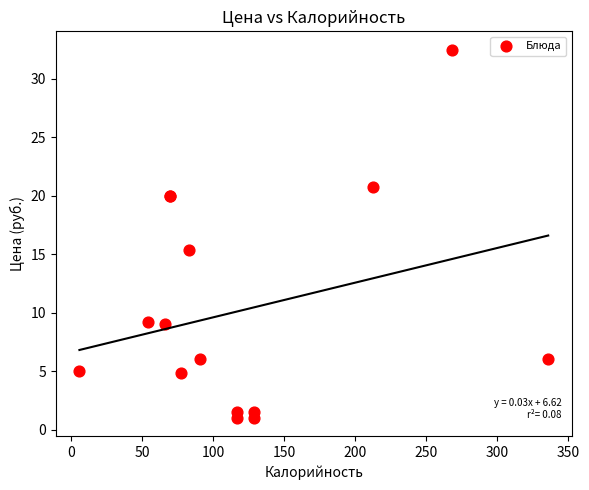

What Y value in the scatter plot is closest to 16?

15.3